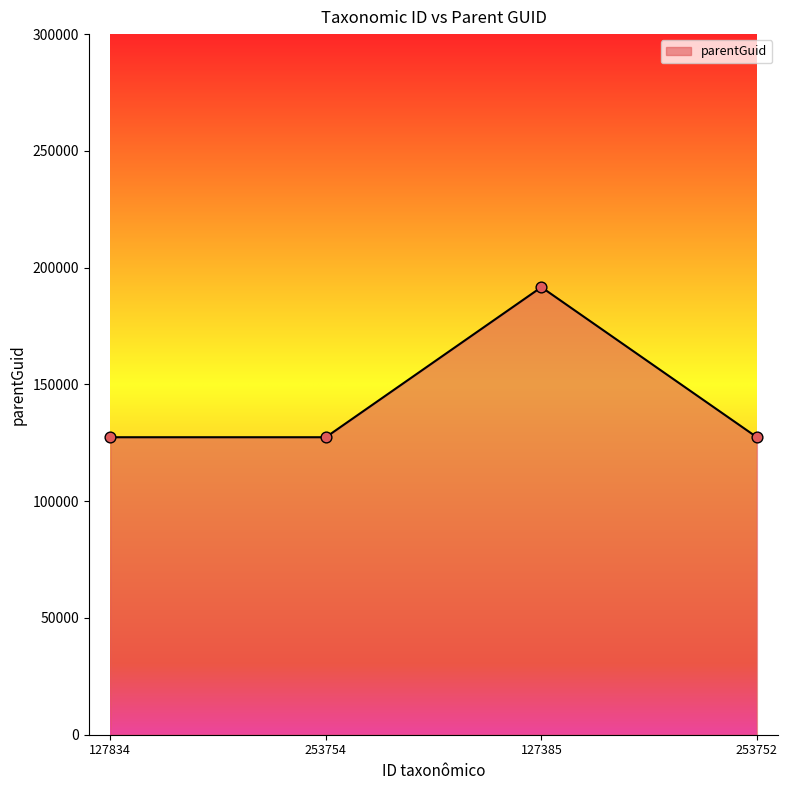

What is the ratio of the value at 253754 to the value at 253752?

1.0